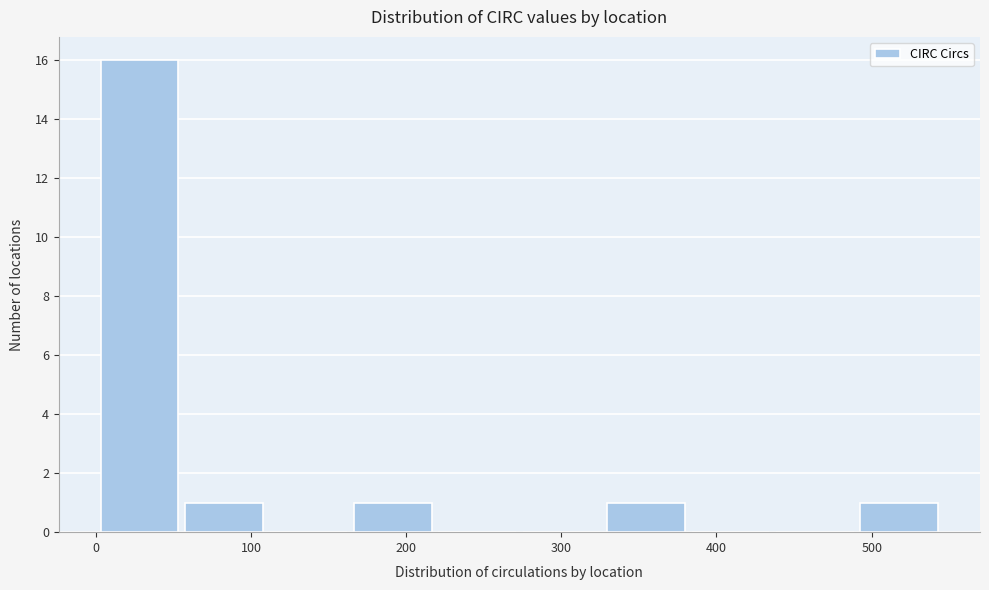

Reading left to right, list every bar in this chart as the range it spans on the x-axis followed by its height. Neither the bar edges nor the heights are printed on the chart, so give them approximately, as read against the axes.

0 to 60: 16
60 to 110: 1
110 to 160: 0
160 to 220: 1
220 to 270: 0
270 to 330: 0
330 to 380: 1
380 to 440: 0
440 to 490: 0
490 to 550: 1